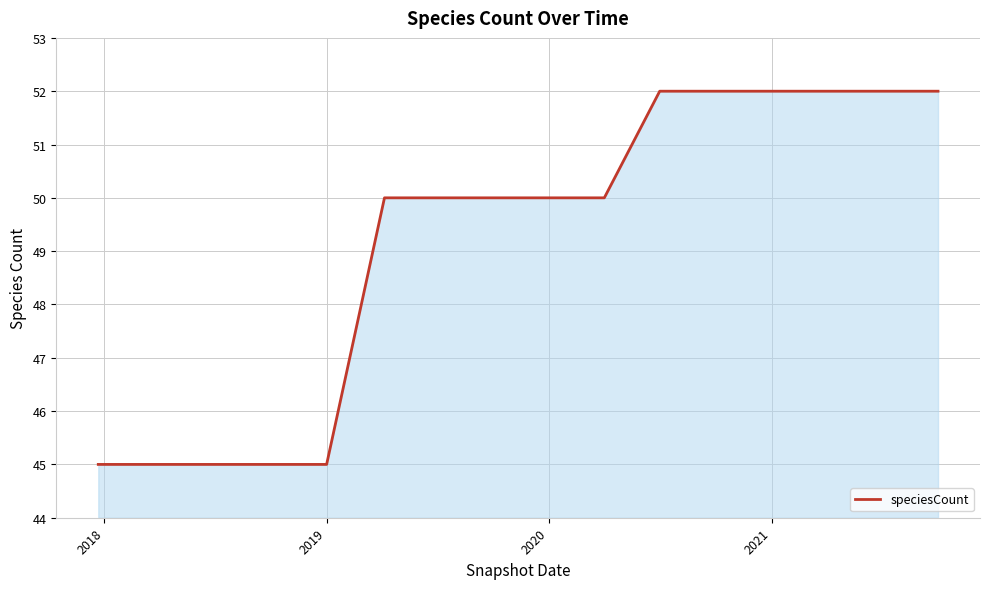

What is the greatest value displayed?

52